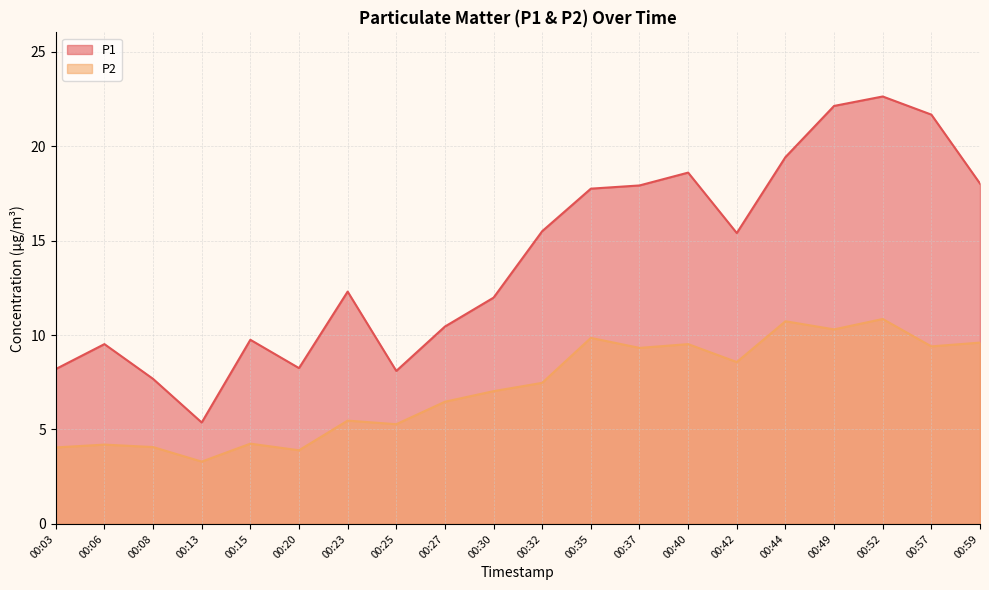

True or false: P2 and P1 intersect in this chart.

False